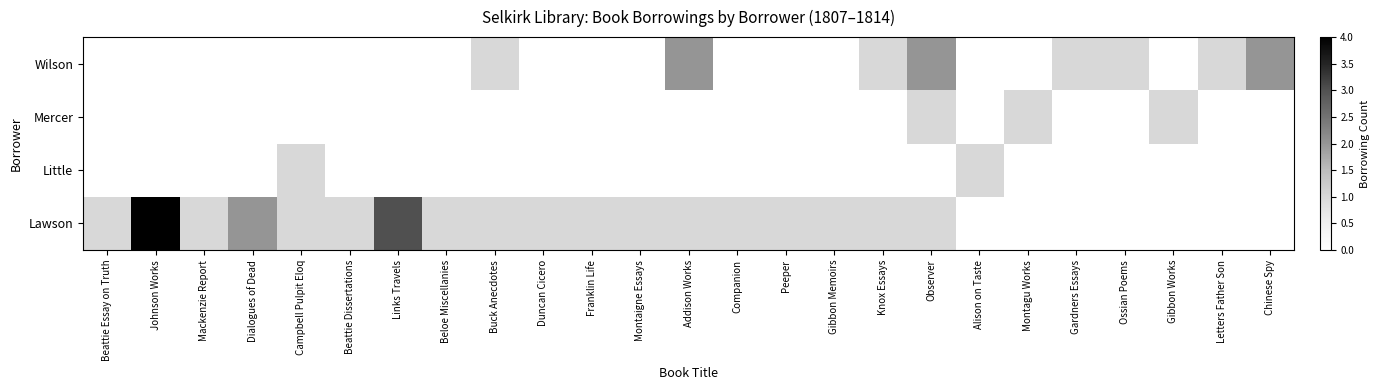

Reading left to right, transcribe all the data shown in this chart.

Lawson: Beattie Essay on Truth=1	Johnson Works=4	Mackenzie Report=1	Dialogues of Dead=2	Campbell Pulpit Eloq=1	Beattie Dissertations=1	Links Travels=3	Beloe Miscellanies=1	Buck Anecdotes=1	Duncan Cicero=1	Franklin Life=1	Montaigne Essays=1	Addison Works=1	Companion=1	Peeper=1	Gibbon Memoirs=1	Knox Essays=1	Observer=1	Alison on Taste=0	Montagu Works=0	Gardners Essays=0	Ossian Poems=0	Gibbon Works=0	Letters Father Son=0	Chinese Spy=0
Little: Beattie Essay on Truth=0	Johnson Works=0	Mackenzie Report=0	Dialogues of Dead=0	Campbell Pulpit Eloq=1	Beattie Dissertations=0	Links Travels=0	Beloe Miscellanies=0	Buck Anecdotes=0	Duncan Cicero=0	Franklin Life=0	Montaigne Essays=0	Addison Works=0	Companion=0	Peeper=0	Gibbon Memoirs=0	Knox Essays=0	Observer=0	Alison on Taste=1	Montagu Works=0	Gardners Essays=0	Ossian Poems=0	Gibbon Works=0	Letters Father Son=0	Chinese Spy=0
Mercer: Beattie Essay on Truth=0	Johnson Works=0	Mackenzie Report=0	Dialogues of Dead=0	Campbell Pulpit Eloq=0	Beattie Dissertations=0	Links Travels=0	Beloe Miscellanies=0	Buck Anecdotes=0	Duncan Cicero=0	Franklin Life=0	Montaigne Essays=0	Addison Works=0	Companion=0	Peeper=0	Gibbon Memoirs=0	Knox Essays=0	Observer=1	Alison on Taste=0	Montagu Works=1	Gardners Essays=0	Ossian Poems=0	Gibbon Works=1	Letters Father Son=0	Chinese Spy=0
Wilson: Beattie Essay on Truth=0	Johnson Works=0	Mackenzie Report=0	Dialogues of Dead=0	Campbell Pulpit Eloq=0	Beattie Dissertations=0	Links Travels=0	Beloe Miscellanies=0	Buck Anecdotes=1	Duncan Cicero=0	Franklin Life=0	Montaigne Essays=0	Addison Works=2	Companion=0	Peeper=0	Gibbon Memoirs=0	Knox Essays=1	Observer=2	Alison on Taste=0	Montagu Works=0	Gardners Essays=1	Ossian Poems=1	Gibbon Works=0	Letters Father Son=1	Chinese Spy=2